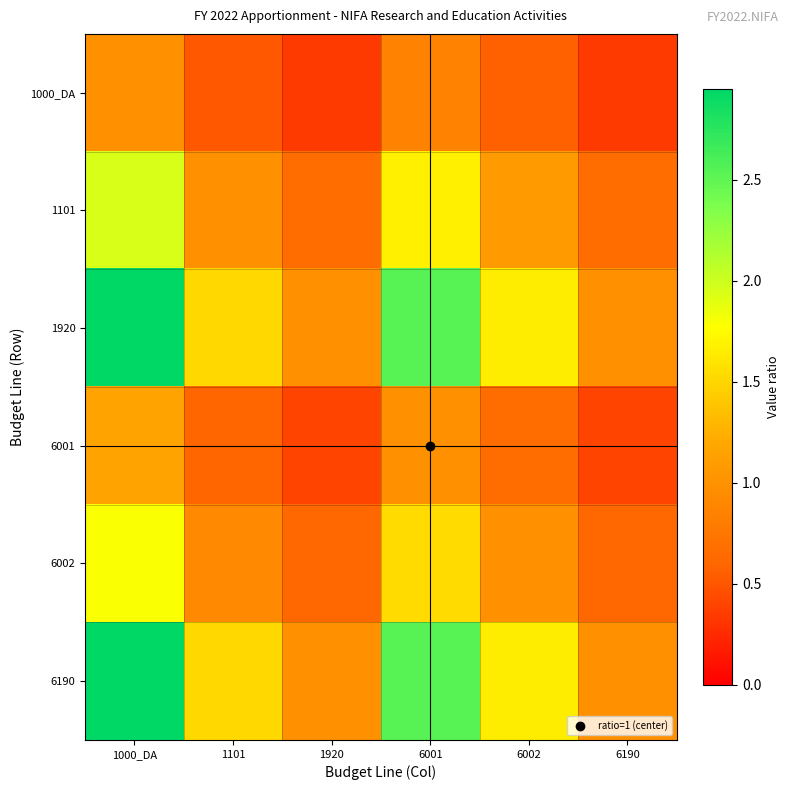

Reading right to left, list all the values displayed in this chart.

1000_DA: 6190=0.3	6002=0.6	6001=0.9	1920=0.3	1101=0.5	1000_DA=1.0
1101: 6190=0.7	6002=1.1	6001=1.7	1920=0.7	1101=1.0	1000_DA=1.9
1920: 6190=1.0	6002=1.6	6001=2.5	1920=1.0	1101=1.5	1000_DA=2.9
6001: 6190=0.4	6002=0.6	6001=1.0	1920=0.4	1101=0.6	1000_DA=1.2
6002: 6190=0.6	6002=1.0	6001=1.5	1920=0.6	1101=0.9	1000_DA=1.8
6190: 6190=1.0	6002=1.6	6001=2.5	1920=1.0	1101=1.5	1000_DA=2.9